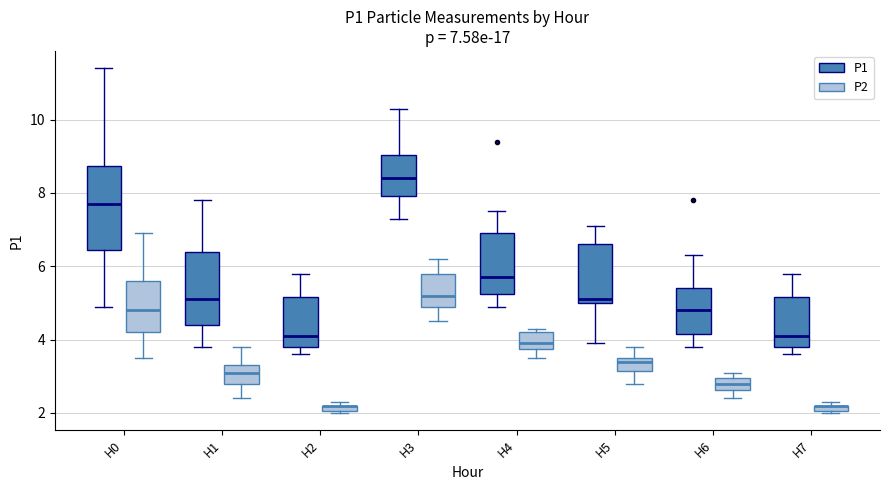

Comparing the boxes themselves (not the whiskers), which one is the tallest?

H0 (P1)